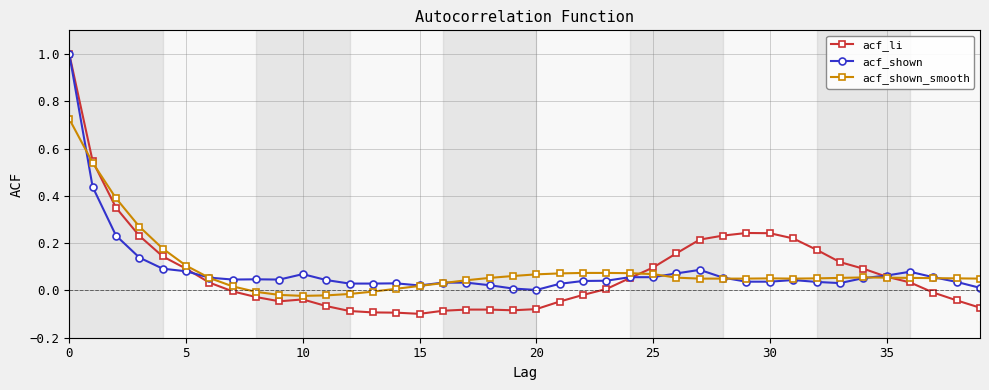

True or false: acf_shown has more than 0 points higher than both neighbors.

True